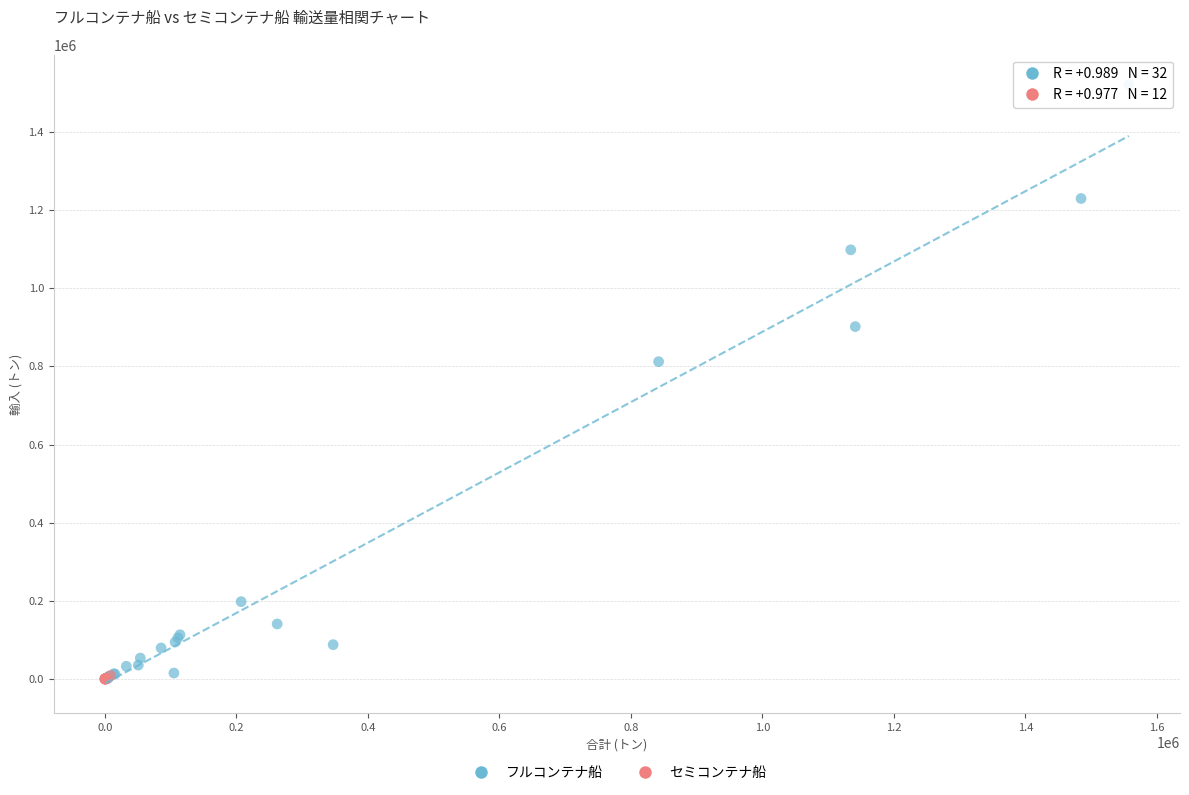

Which series reaches the maximum Y coordinate?

フルコンテナ船